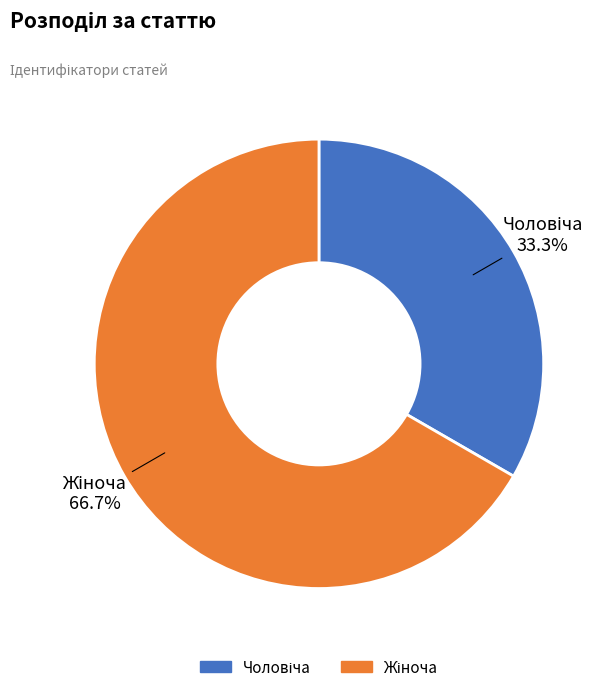

Does any single category account for the majority?

Yes